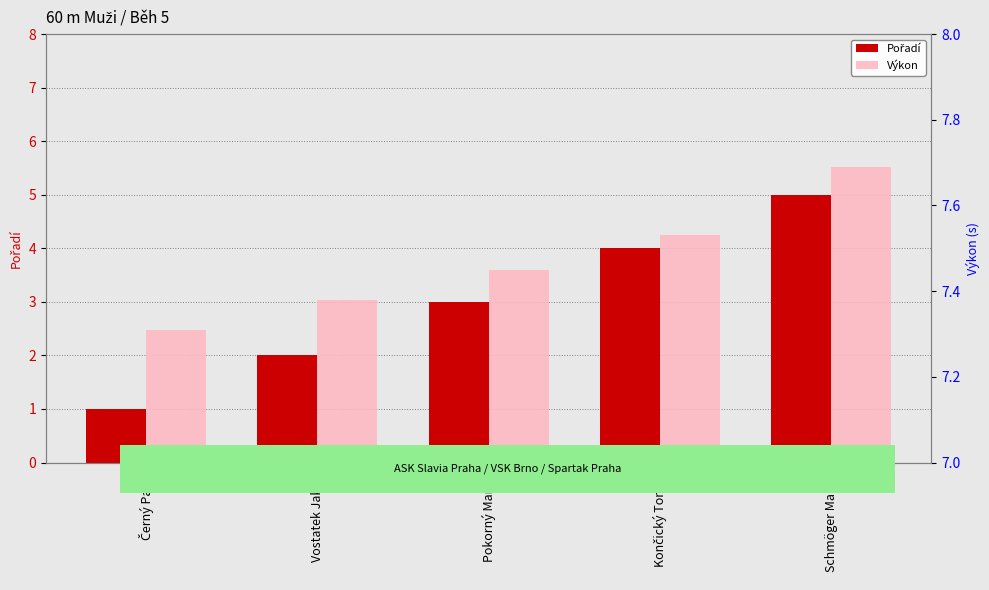

Reading right to left, extract all data points from this chart.

Pořadí: 5.0	4.0	3.0	2.0	1.0
Výkon: 7.7	7.5	7.5	7.4	7.3